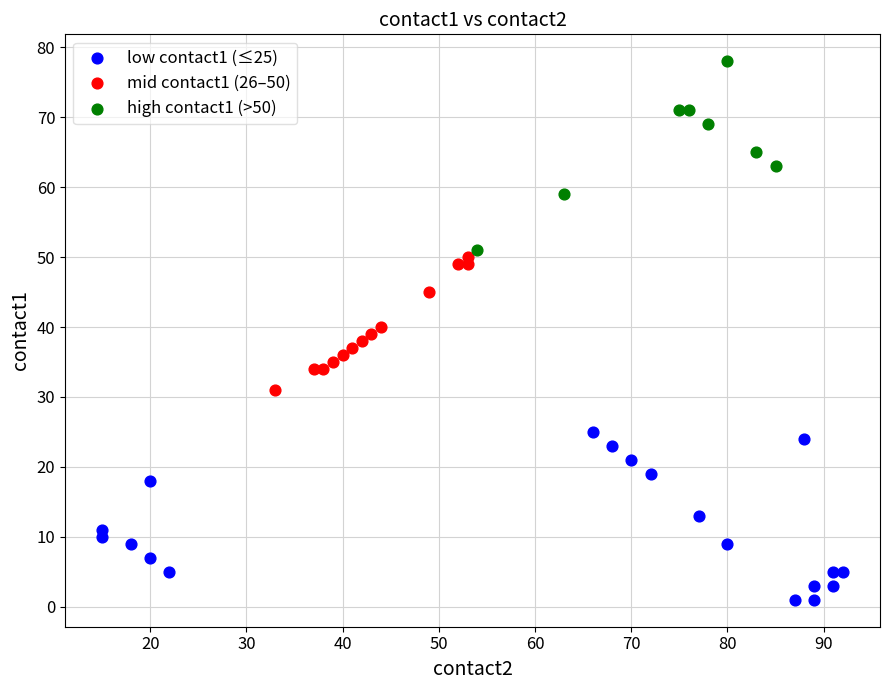

Which series contains the lowest Y value?

low contact1 (≤25)